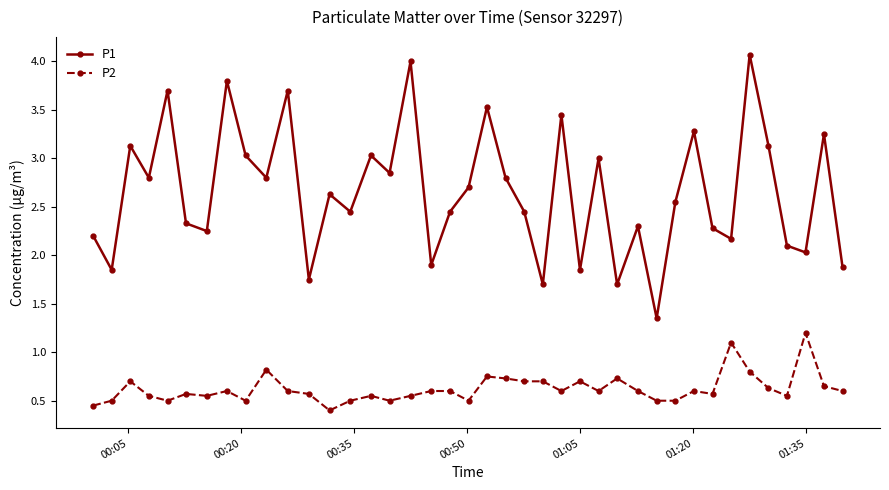

What is the value of the P1 point at the 5th from the left?

3.7